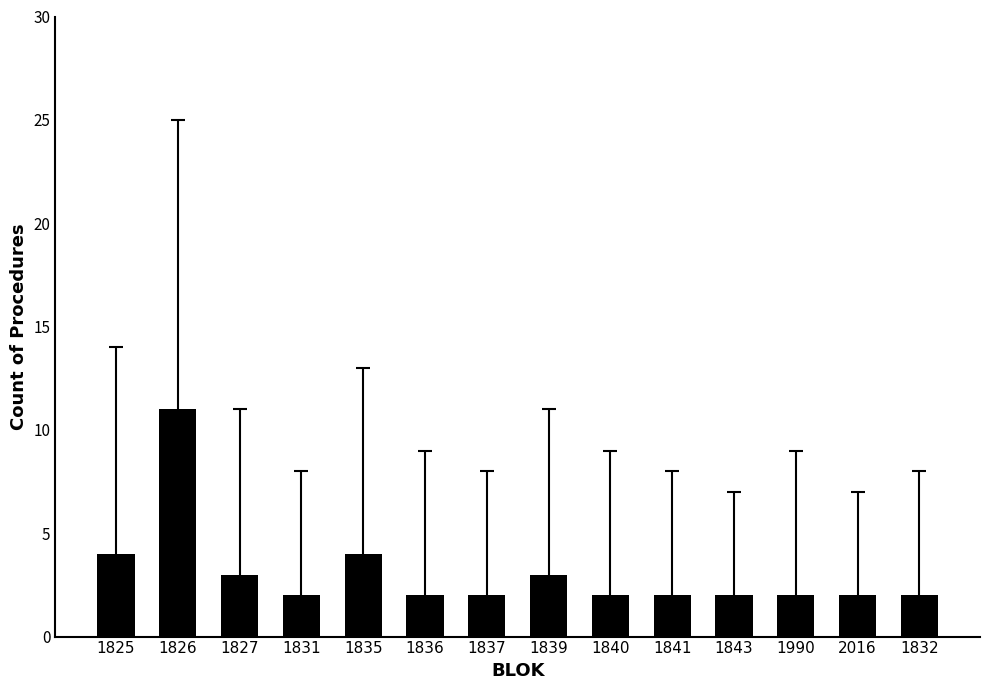

The value at 1843 is 2. True or false?

True